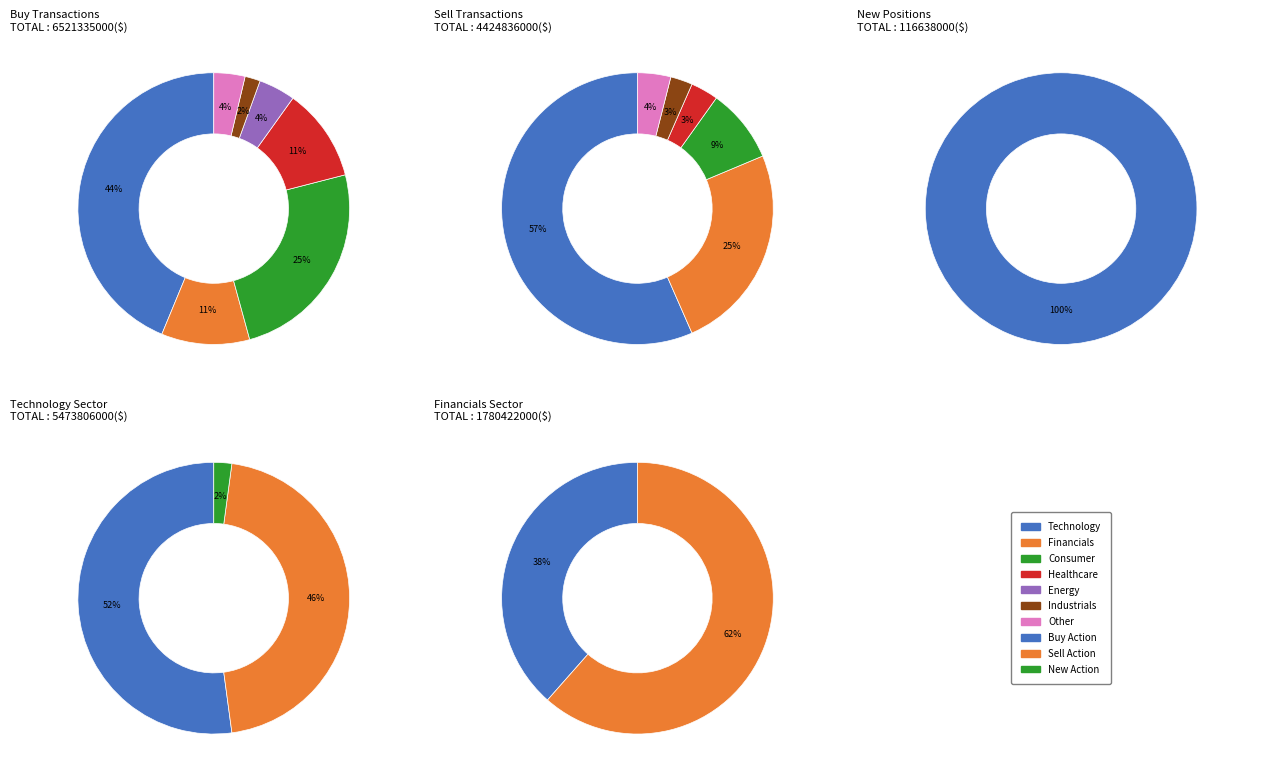

Rank the categories by value from highest to lowest.

Sell, Buy, New